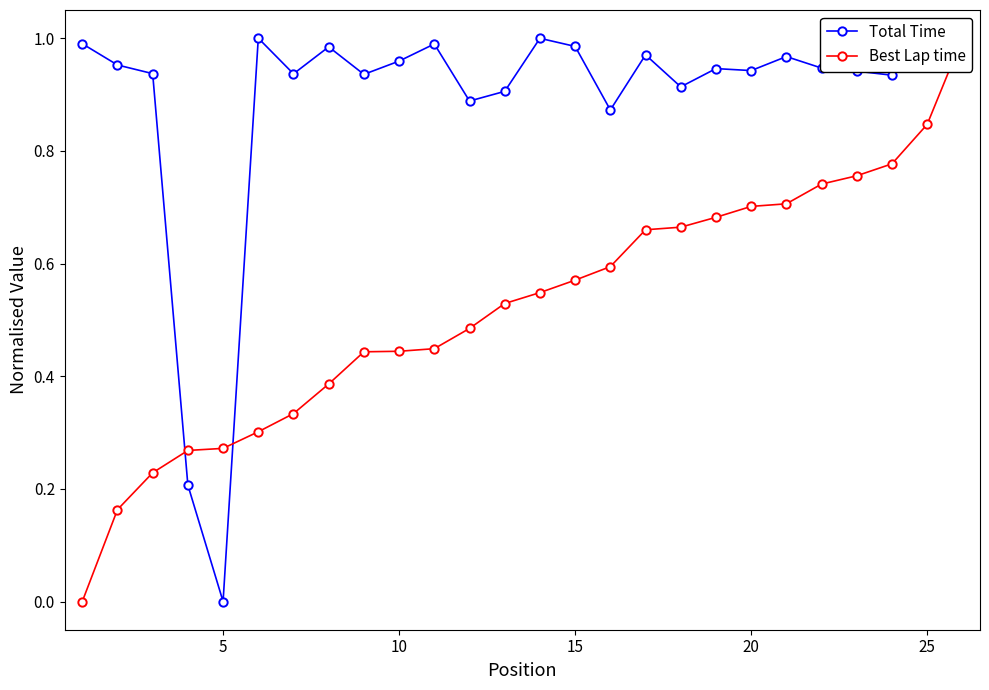

True or false: Total Time has more than 0 interior local peaks.

True